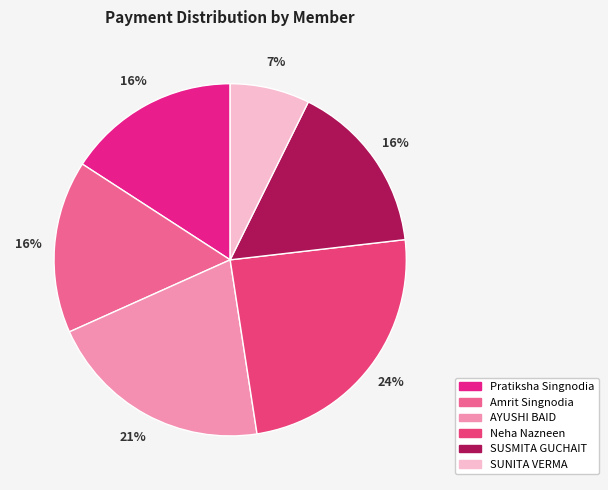

To the nearest percent, what is the difference between the largest and smallest slice percentages?

17%